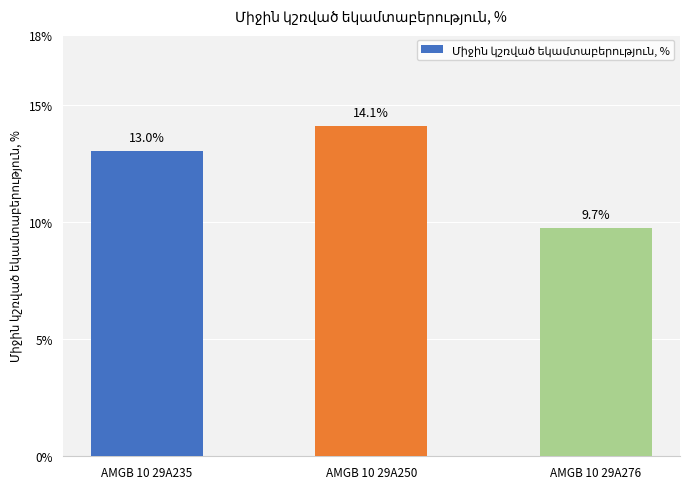

What is the ratio of the value at AMGB 10 29A276 to the value at AMGB 10 29A250?

0.7